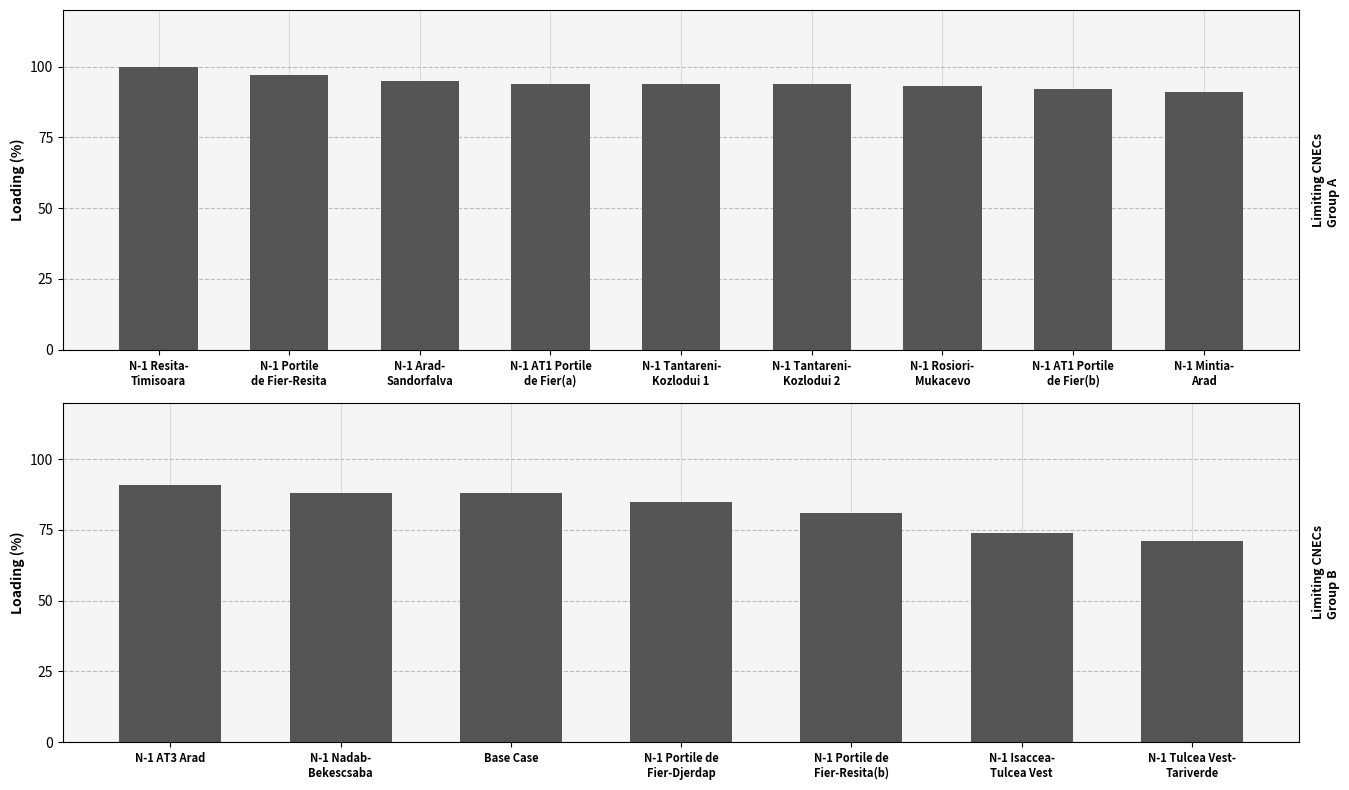

How many data points are less than 85?

3